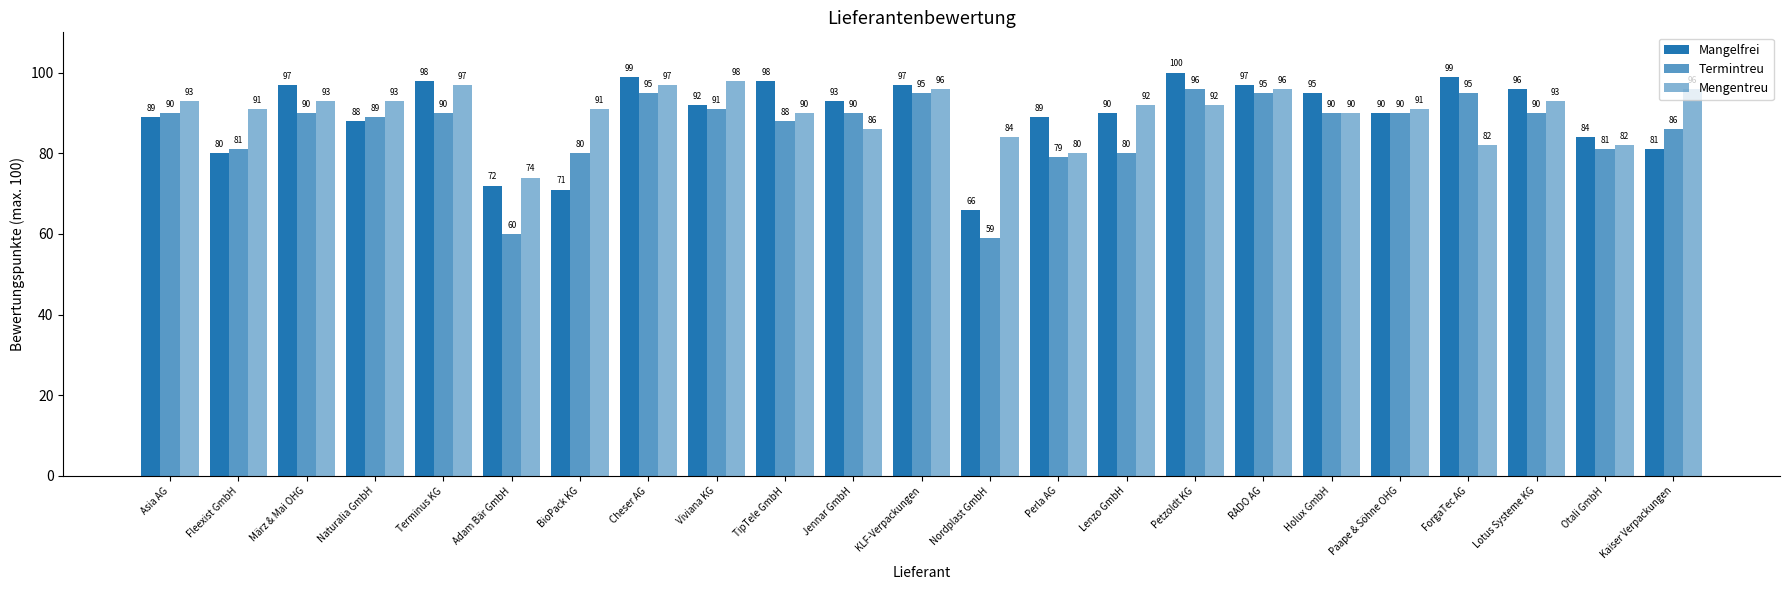

Which series has the largest total across all categories?

Mengentreu